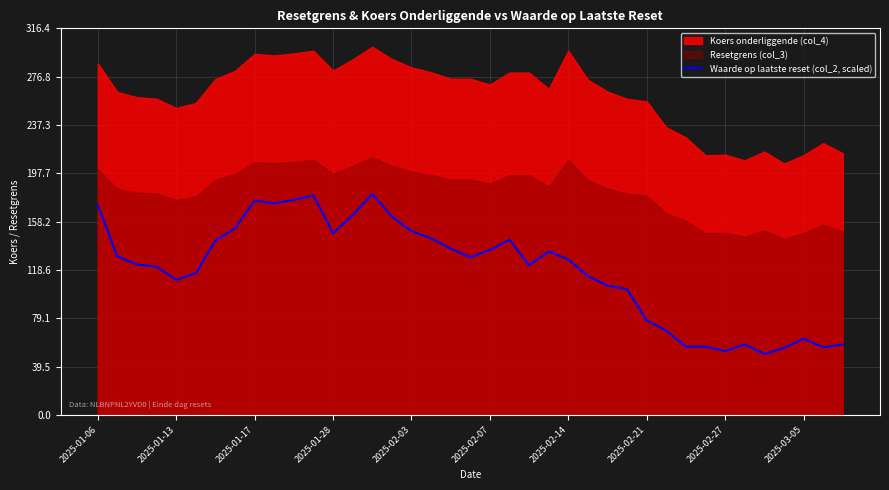

What is the difference between the values at 34 and 22?

72.5